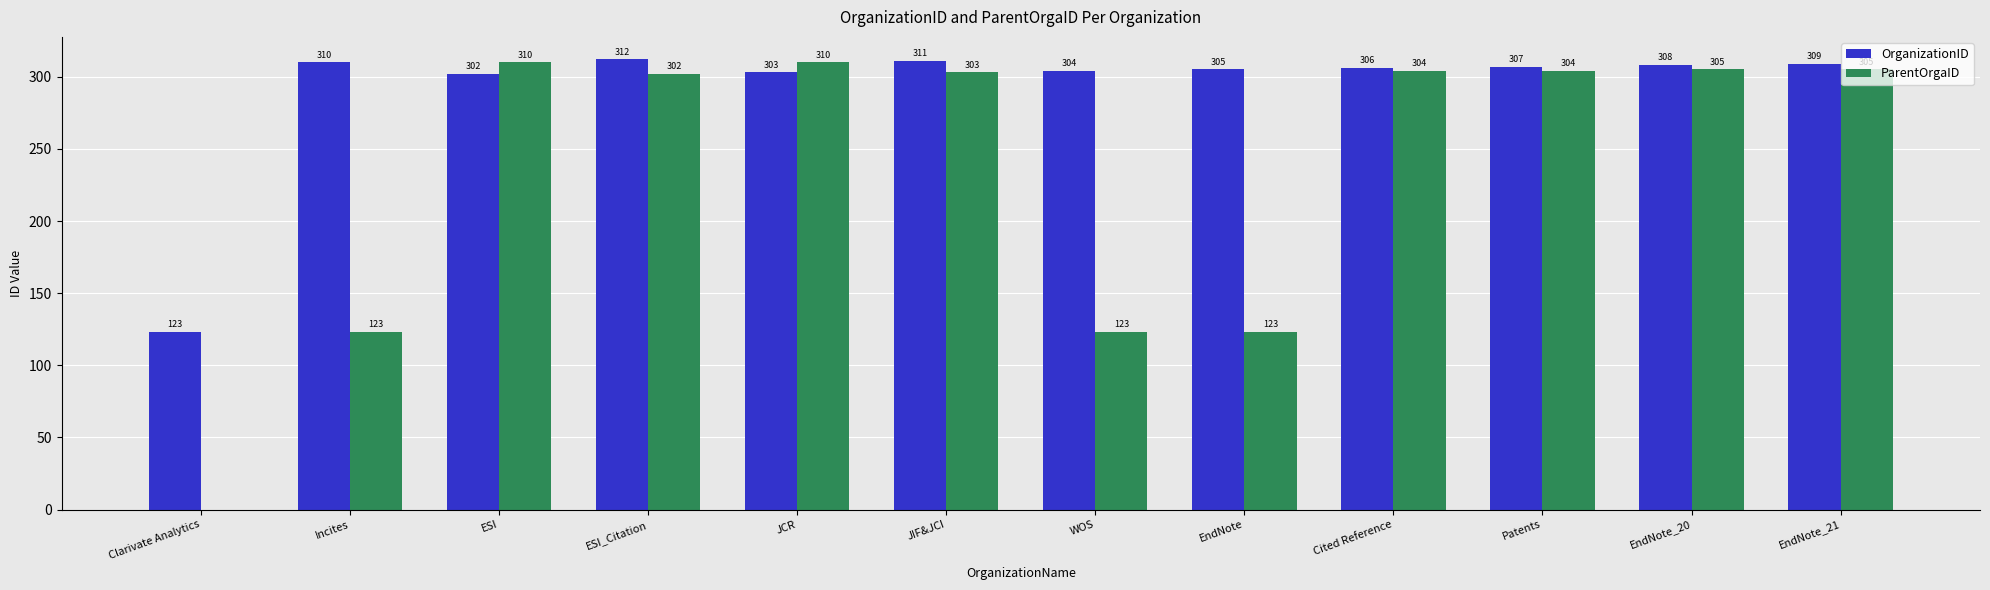

What are all the series names shown in the legend?

OrganizationID, ParentOrgaID